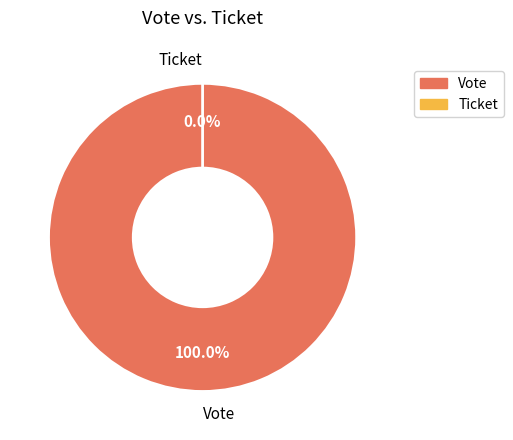

Is it true that Ticket is 0% of the pie?

True